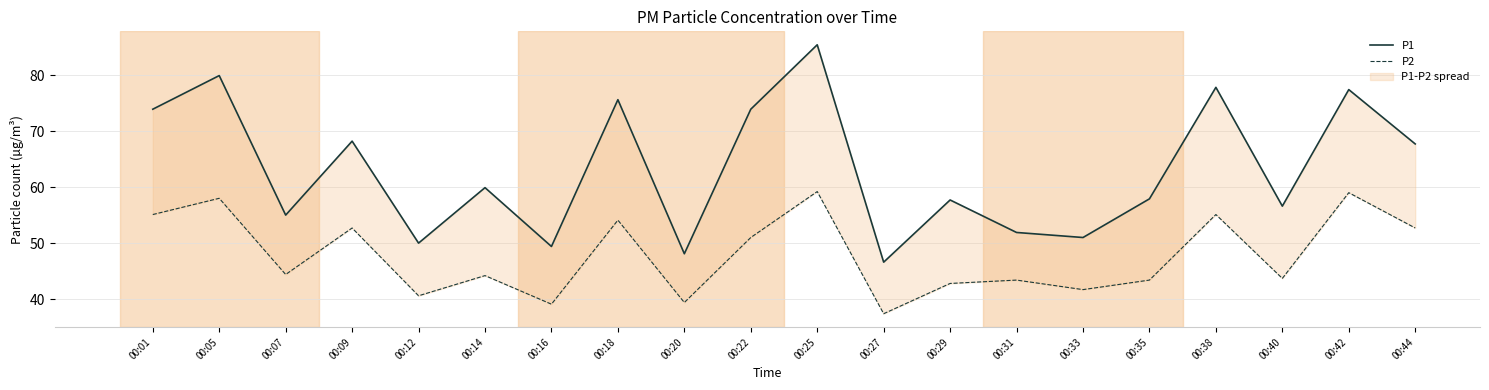

At which category does P1 reach its first local peak?

00:05